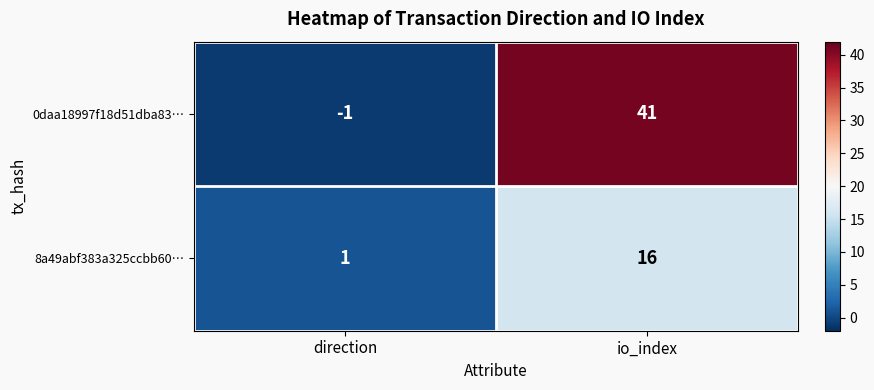

Rank the series by their average value, from highest to lowest.

0daa18997f18d51dba83…, 8a49abf383a325ccbb60…